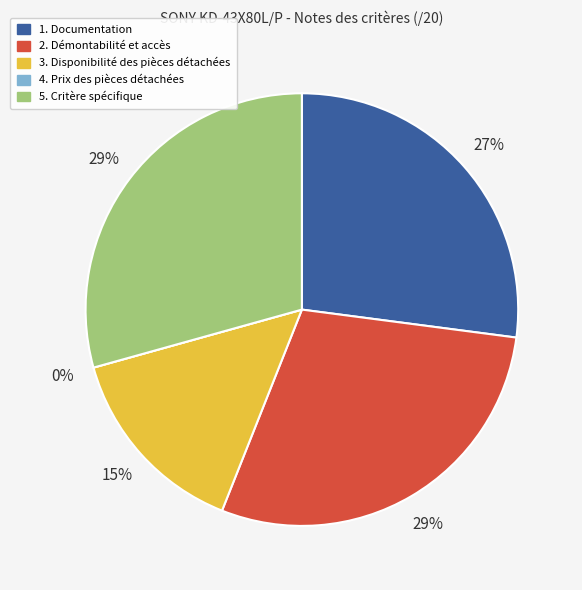

Which category has the smallest portion of the pie?

4. Prix des pièces détachées